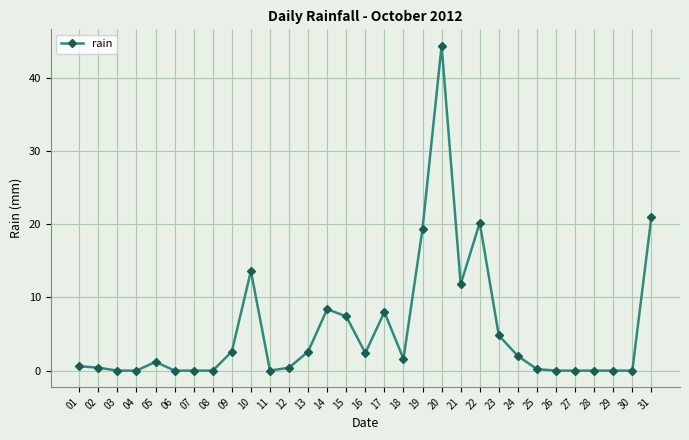

At which category does the chart reach its peak across all series?

20